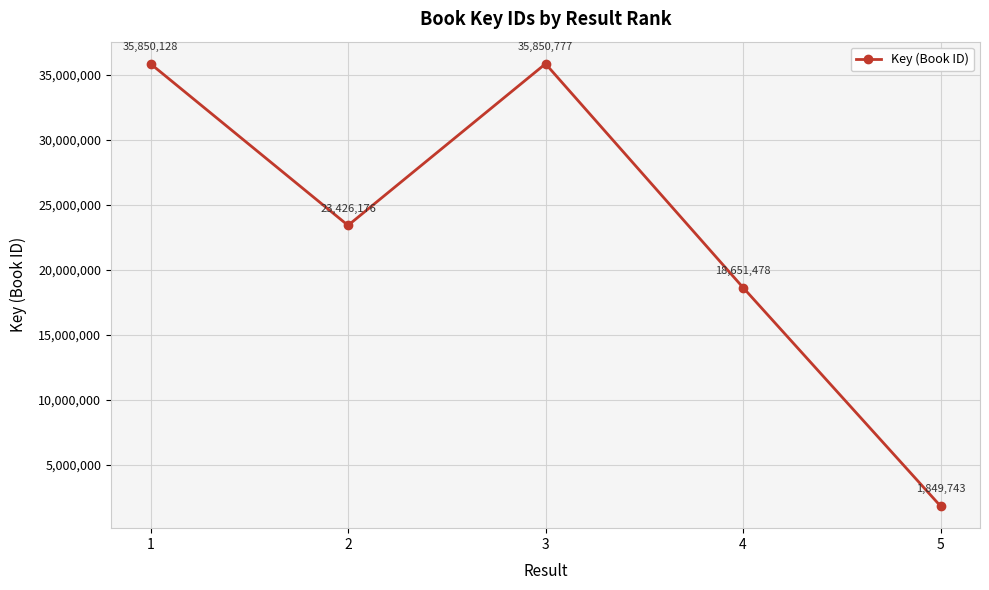

Is it true that the value at 2 is 39065016?

False